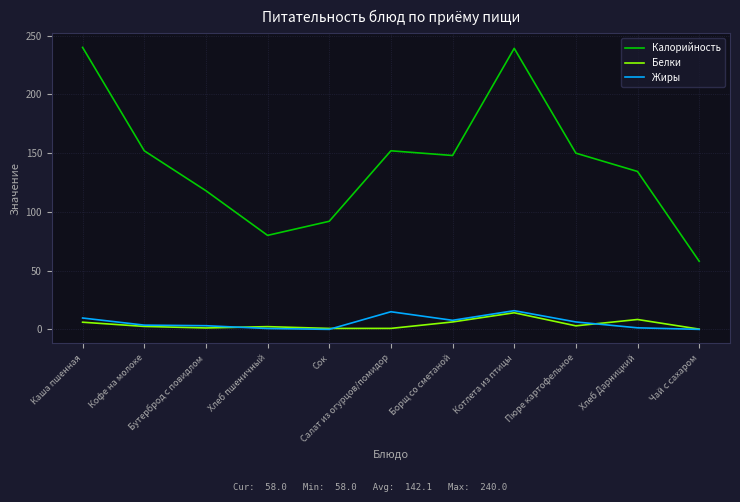

Does the chart display data point markers on the line(s)?

No